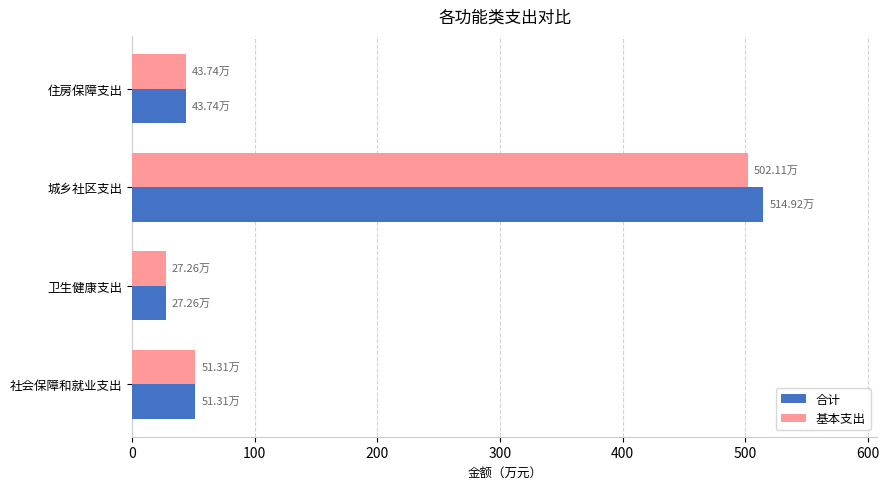

At which category does the chart reach its minimum across all series?

卫生健康支出